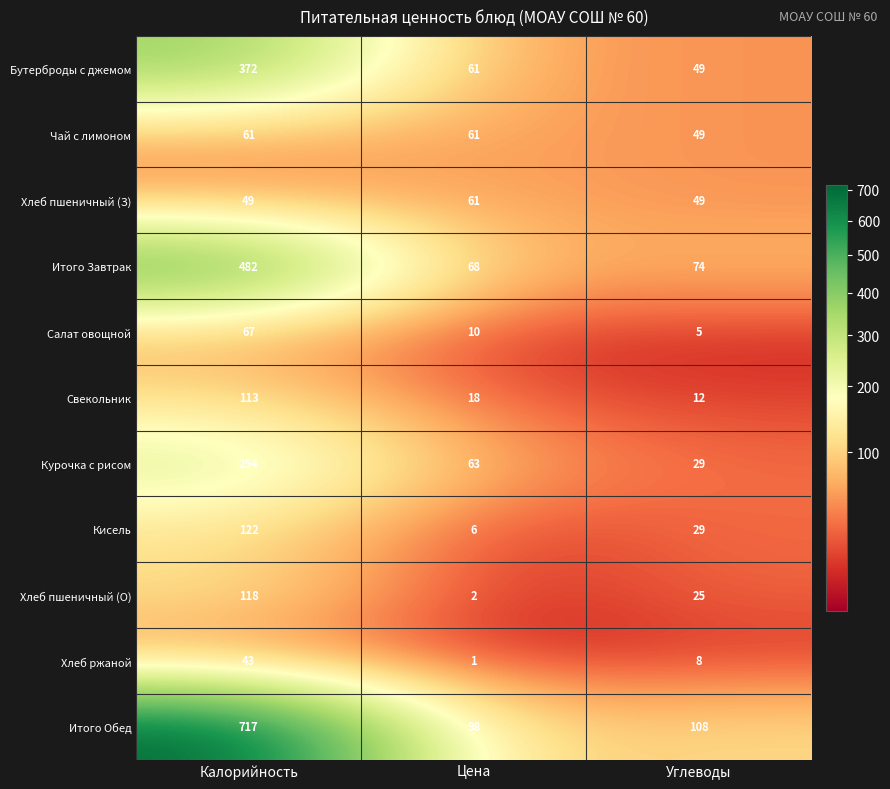

What is the difference between the highest and lowest values at Калорийность?

674